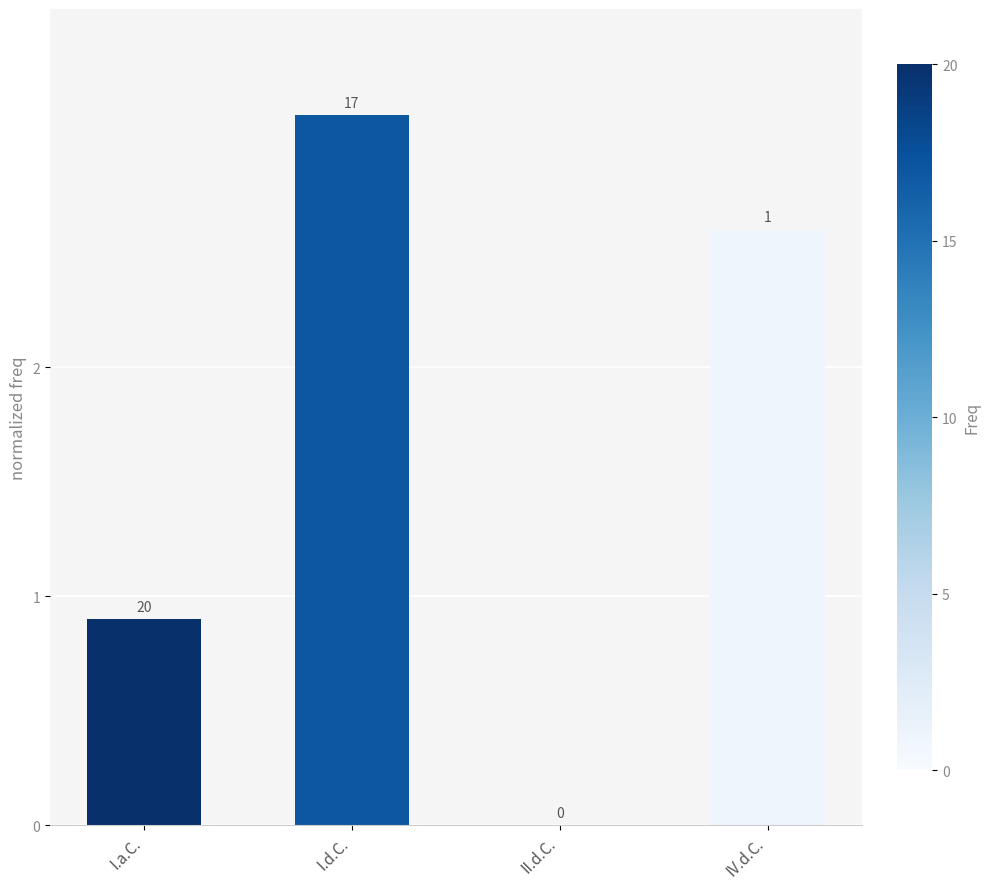

At which category does the chart reach its peak across all series?

I.d.C.